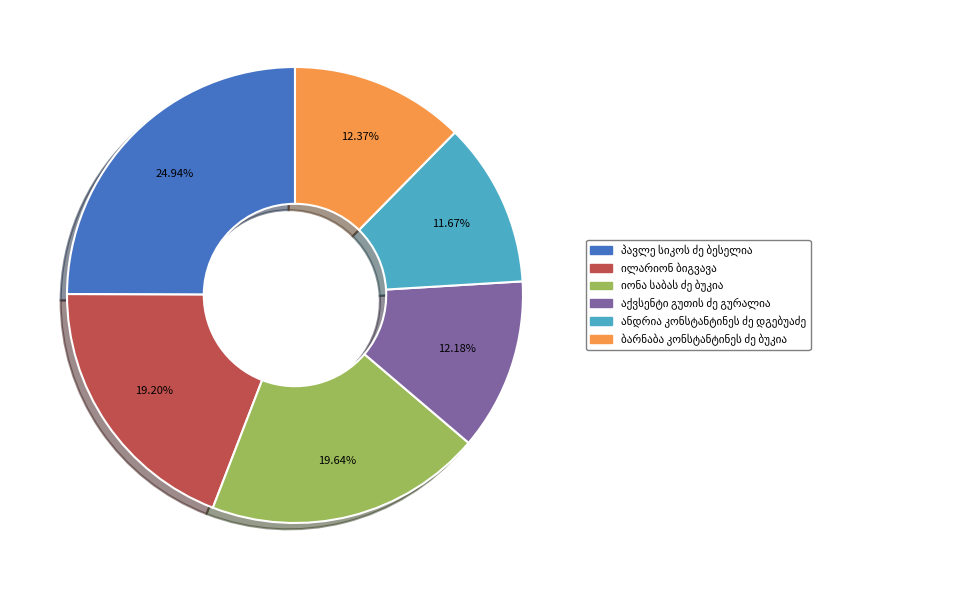

Is there a majority slice in this chart?

No